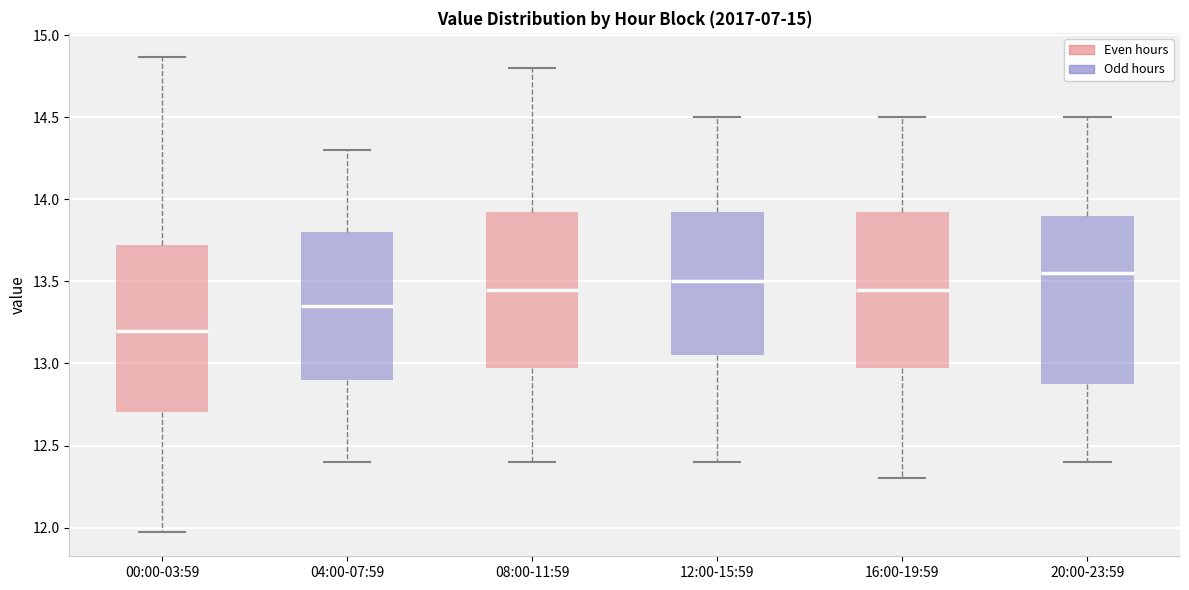

Reading left to right, read every box against the y-axis: the position of its median line, the range the box covers, and the ends of its whiskers. The values are not printed on the chart, so give them approximately, as read against the axis.

00:00-03:59: median 13.20, box 12.70 to 13.75, whiskers 11.95 to 14.85
04:00-07:59: median 13.35, box 12.90 to 13.80, whiskers 12.40 to 14.30
08:00-11:59: median 13.45, box 13.00 to 13.95, whiskers 12.40 to 14.80
12:00-15:59: median 13.50, box 13.05 to 13.95, whiskers 12.40 to 14.50
16:00-19:59: median 13.45, box 13.00 to 13.95, whiskers 12.30 to 14.50
20:00-23:59: median 13.55, box 12.90 to 13.90, whiskers 12.40 to 14.50